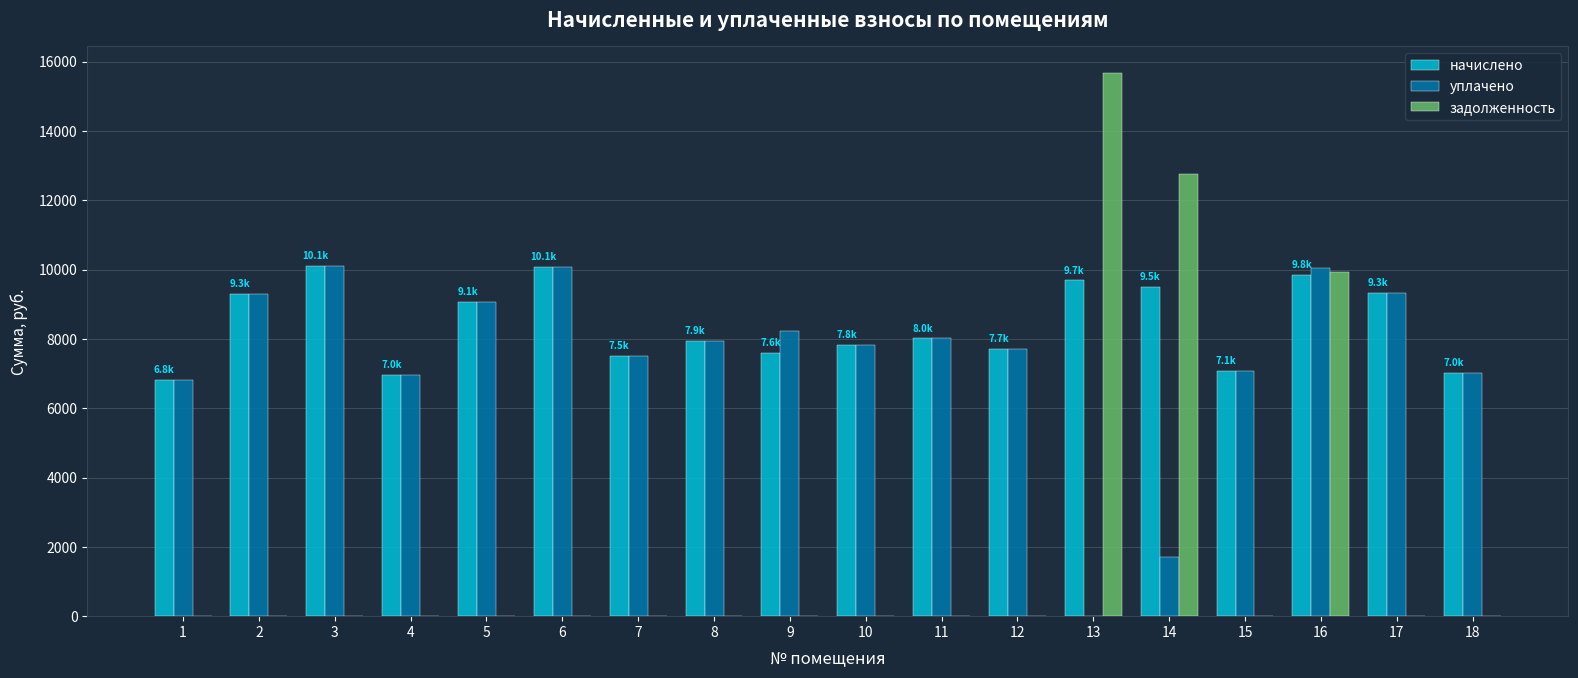

What is the sum of the начислено values at 2 and 3?

19408.3